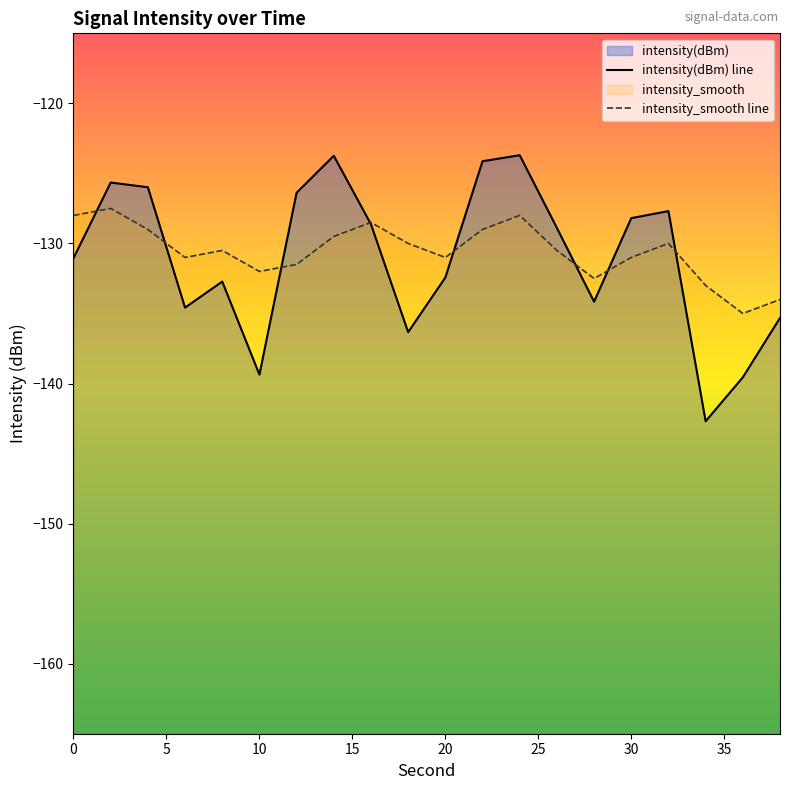

Count the number of categories in the chart.

20